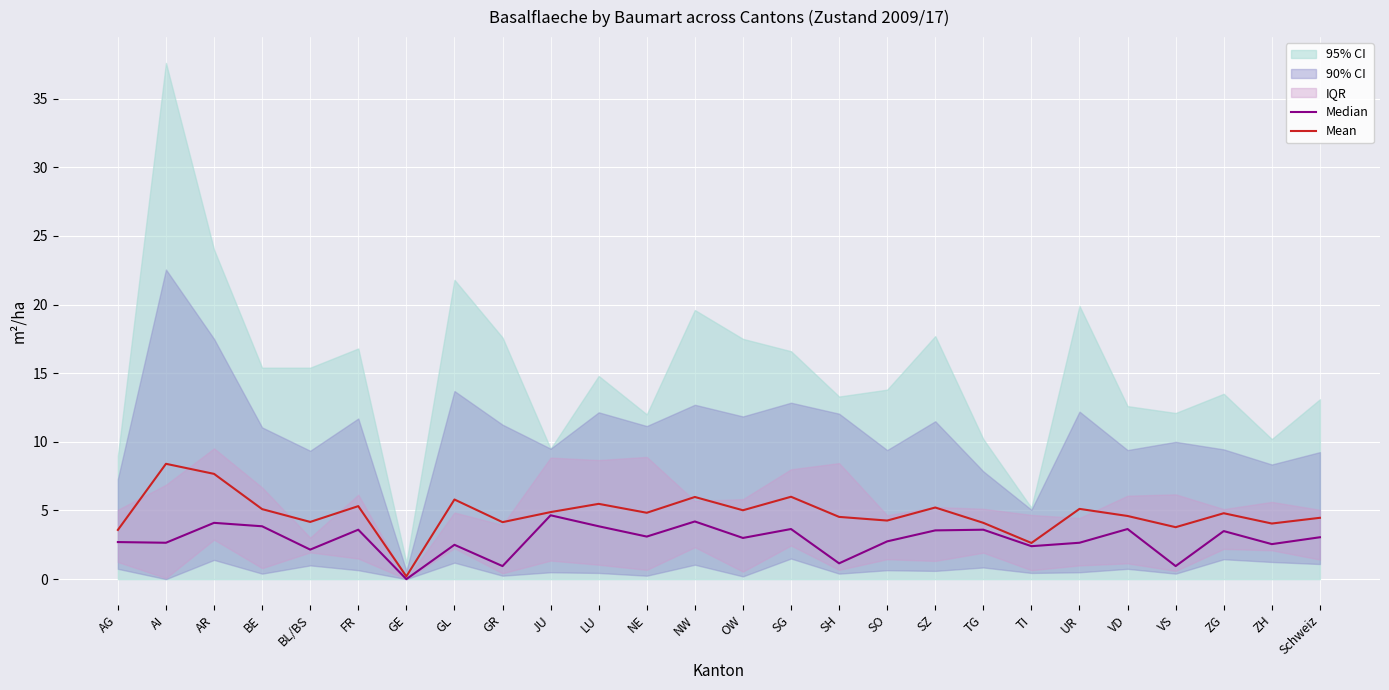

At how many categories does at least one series exceed 1?

25